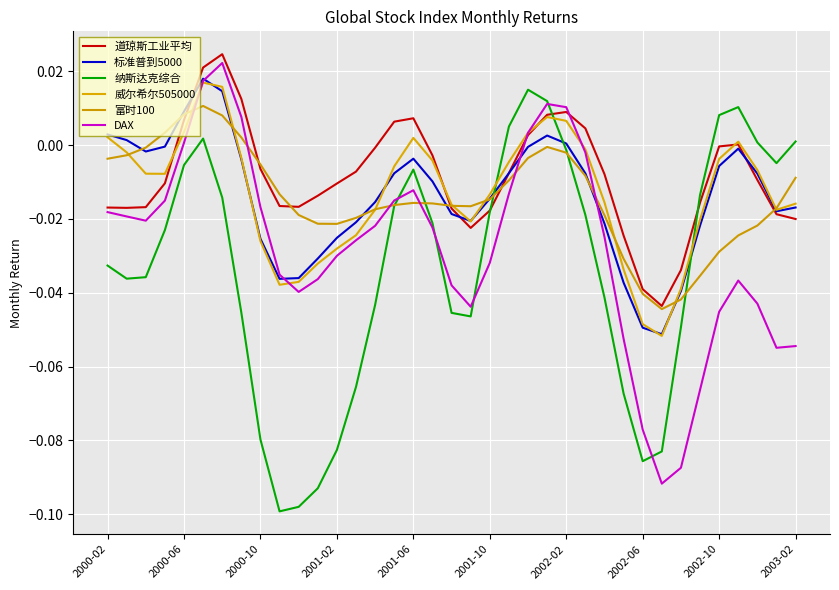

How many lines are shown in the chart?

6